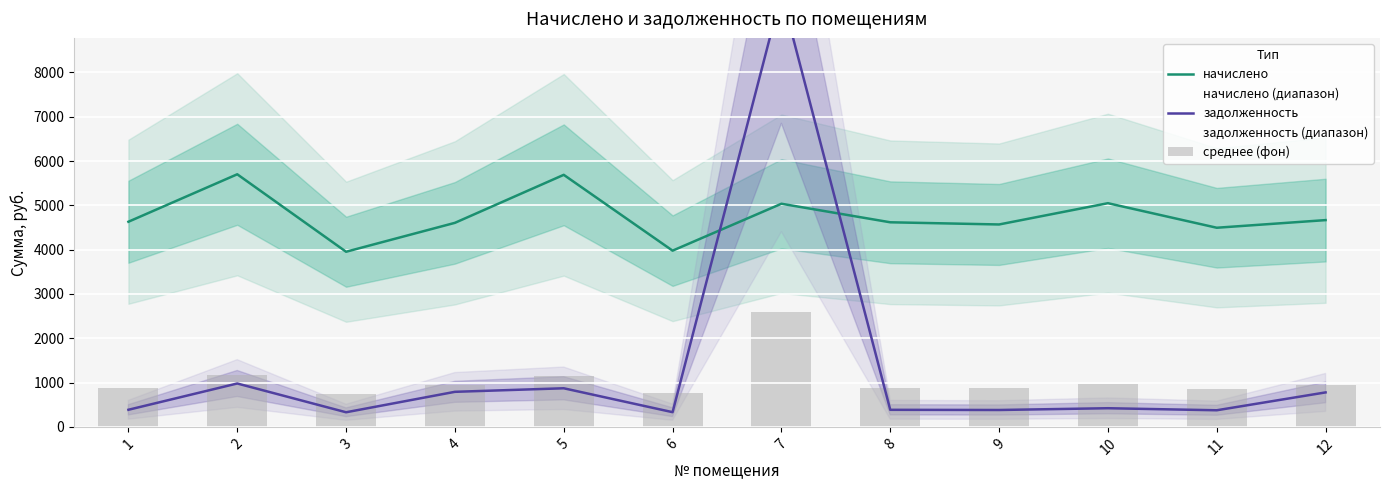

What is the lowest value of the начислено series?

3952.2